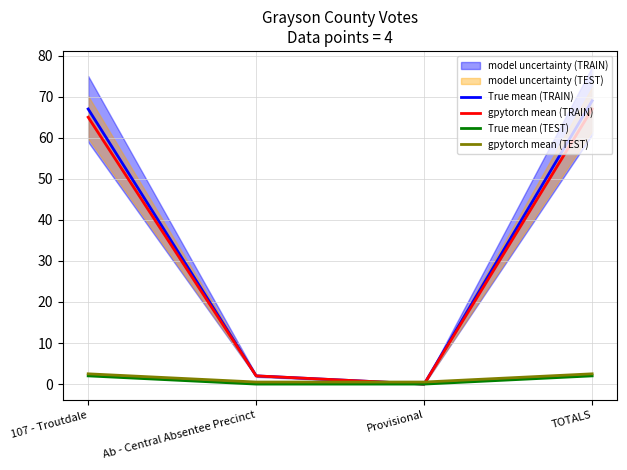

Between Ab - Central Absentee Precinct and TOTALS, which is larger?

TOTALS